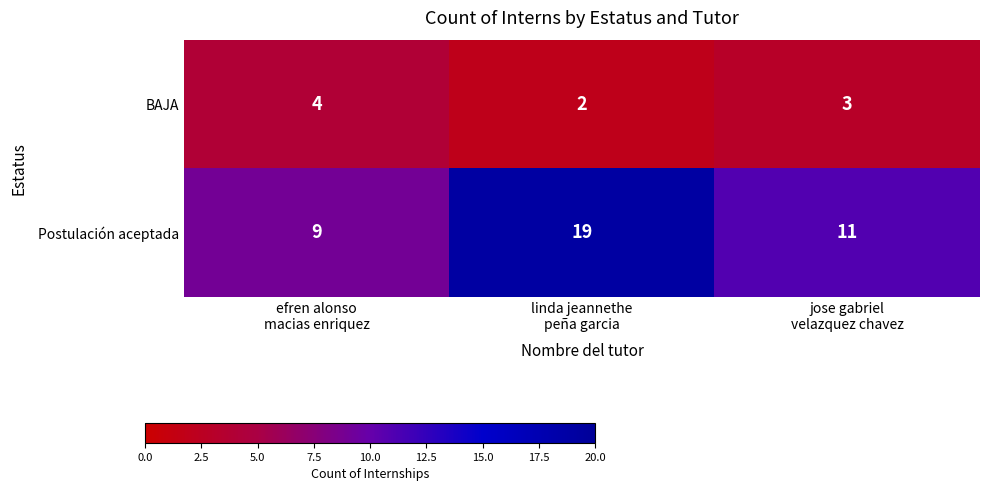

Which series has the widest spread of values?

Postulación aceptada